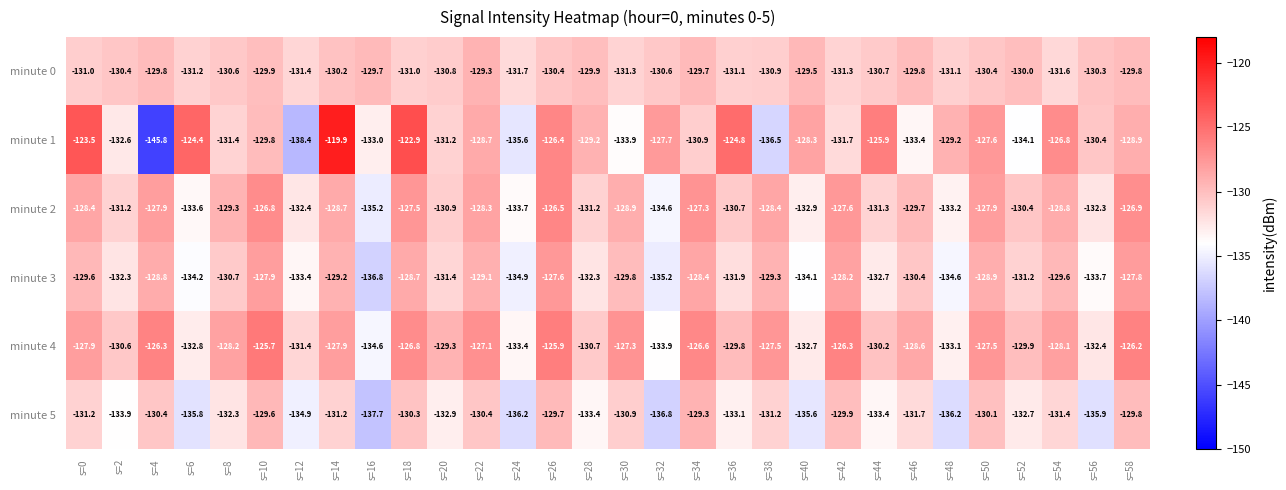

What is the smallest value displayed?

-145.8